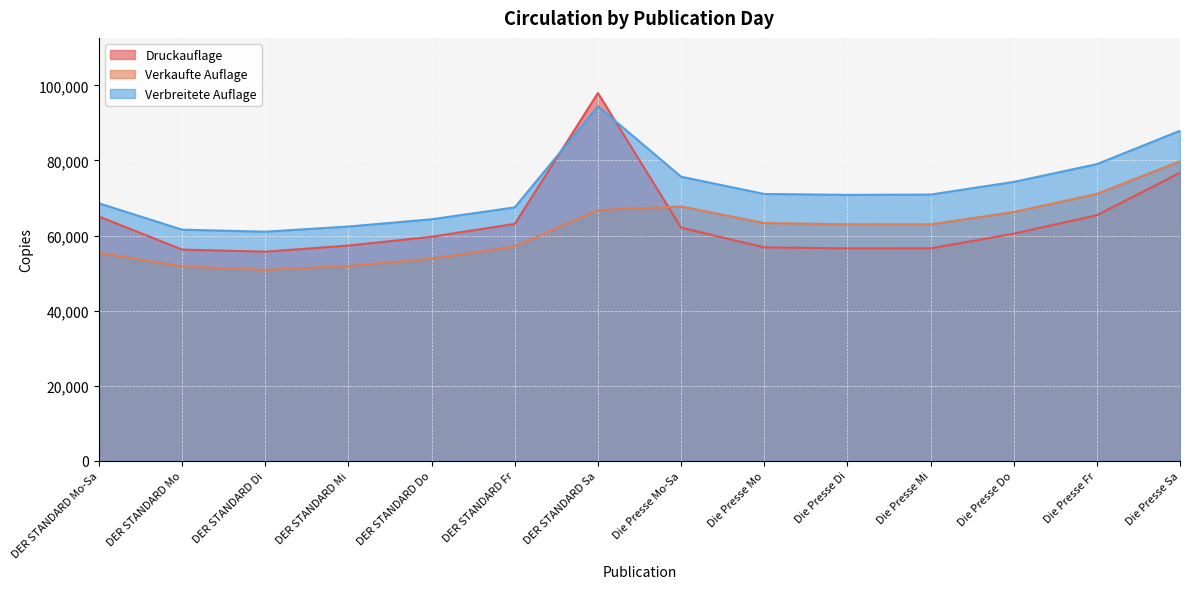

After their last crossing, which series has the higher values: Verkaufte Auflage or Druckauflage?

Verkaufte Auflage